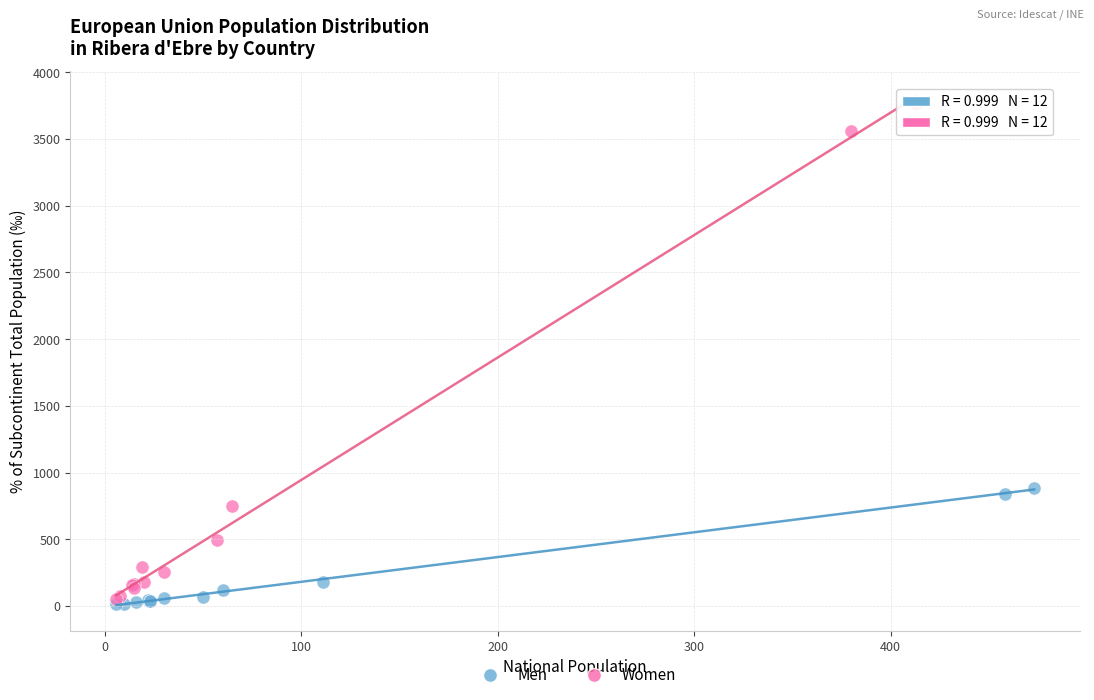

Which series reaches the maximum Y coordinate?

Women